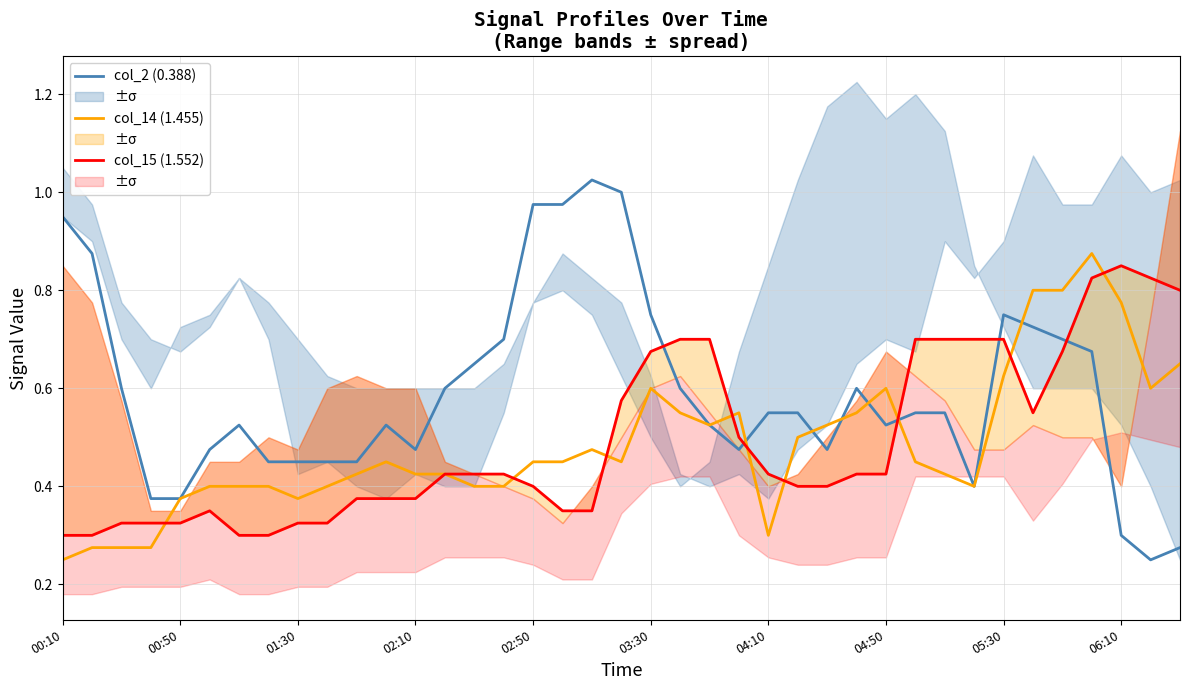

At how many categories does at least one series exceed 0?

39